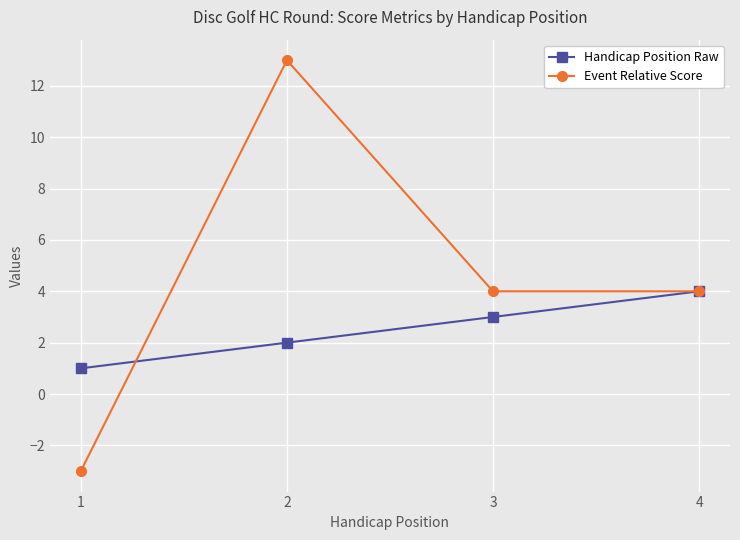

Where is Handicap Position Raw nearest to the value 2?

2